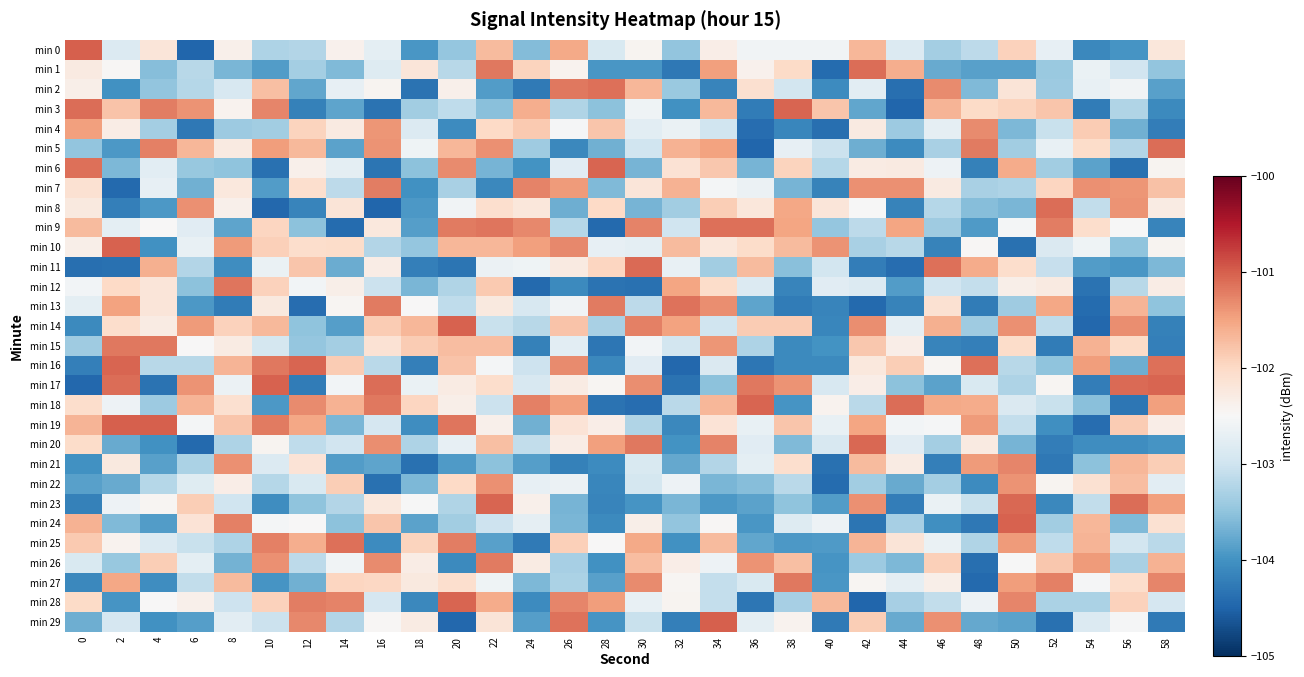

Rank the series at 6 from lowest to highest value.

min 0, min 20, min 4, min 13, min 29, min 7, min 12, min 6, min 21, min 11, min 2, min 16, min 1, min 27, min 25, min 22, min 9, min 26, min 10, min 19, min 15, min 28, min 24, min 23, min 5, min 18, min 14, min 17, min 3, min 8